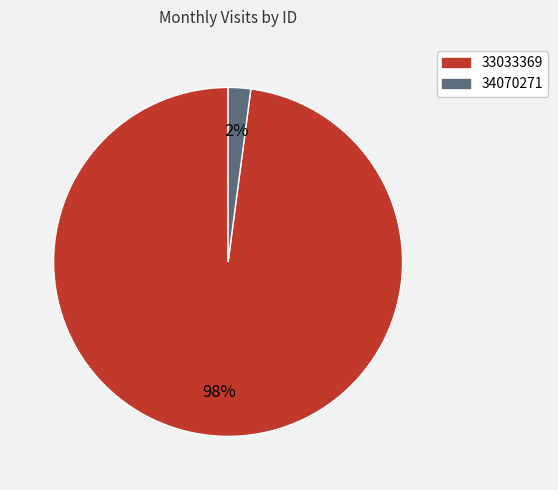

To the nearest percent, what portion does 33033369 represent?

98%